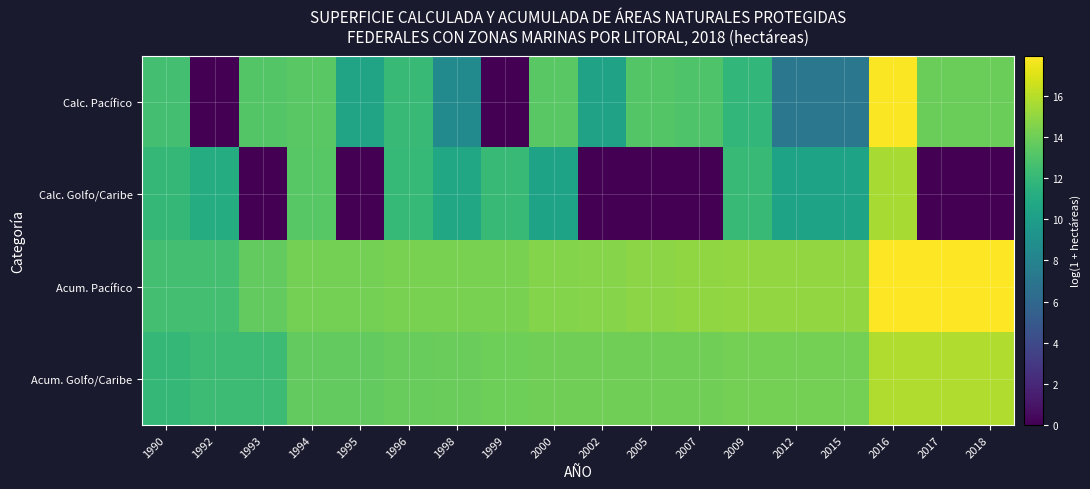

List the series in order of their peak value, lowest first.

Calc. Golfo/Caribe, Acum. Golfo/Caribe, Calc. Pacífico, Acum. Pacífico